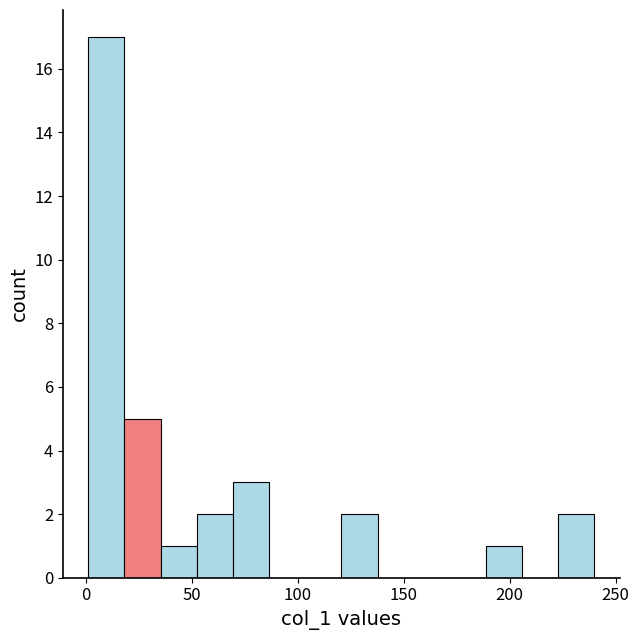

Around what value on the x-axis is the tallest bar? Give the approximate position of its centre, as read against the axis.

10